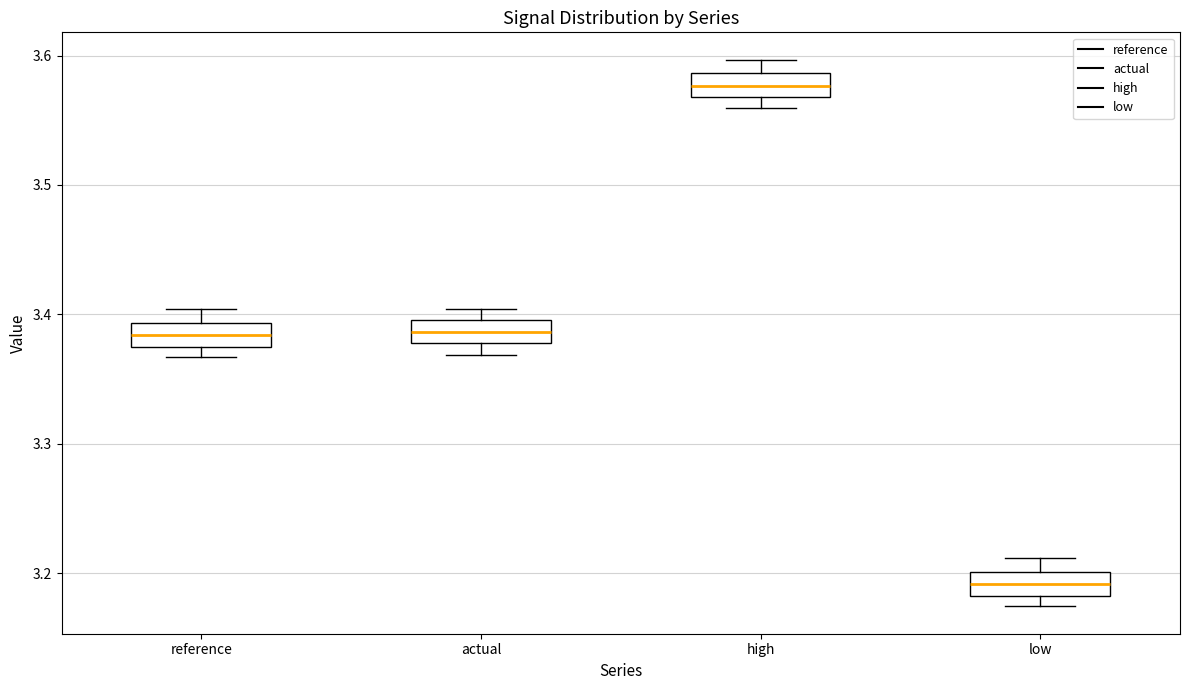

Which box has the lowest median line?

low